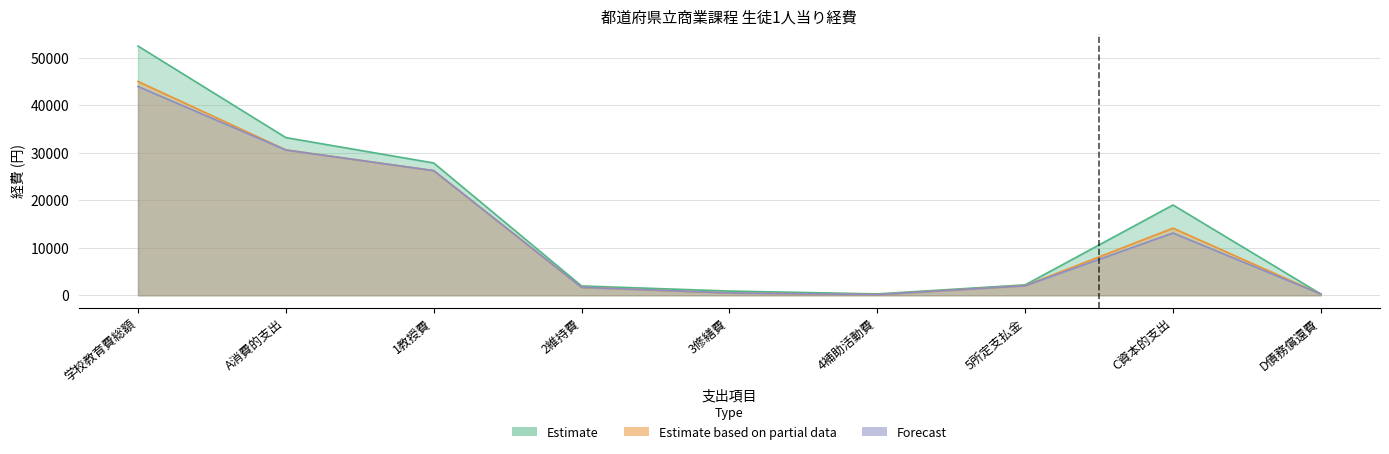

True or false: Forecast and Estimate based on partial data cross at least once.

False